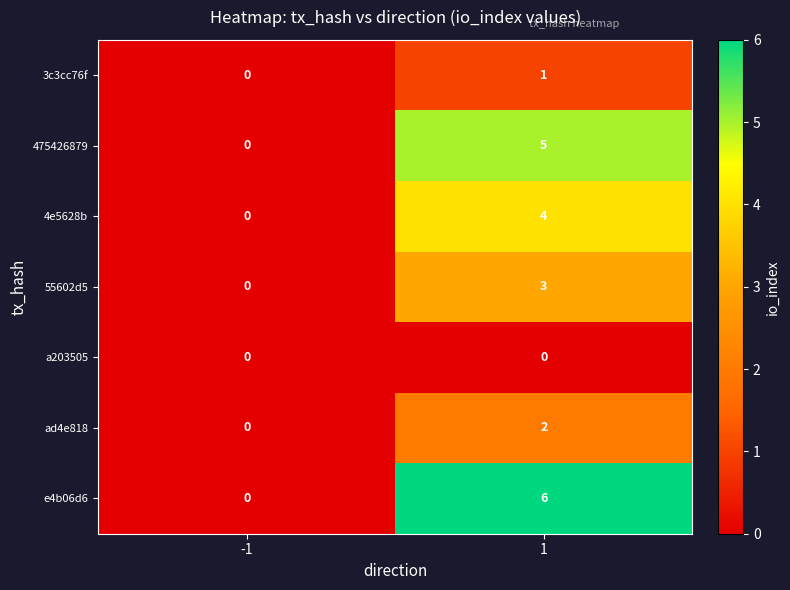

Reading left to right, transcribe all the data shown in this chart.

3c3cc76f: -1=0	1=1
475426879: -1=0	1=5
4e5628b: -1=0	1=4
55602d5: -1=0	1=3
a203505: -1=0	1=0
ad4e818: -1=0	1=2
e4b06d6: -1=0	1=6